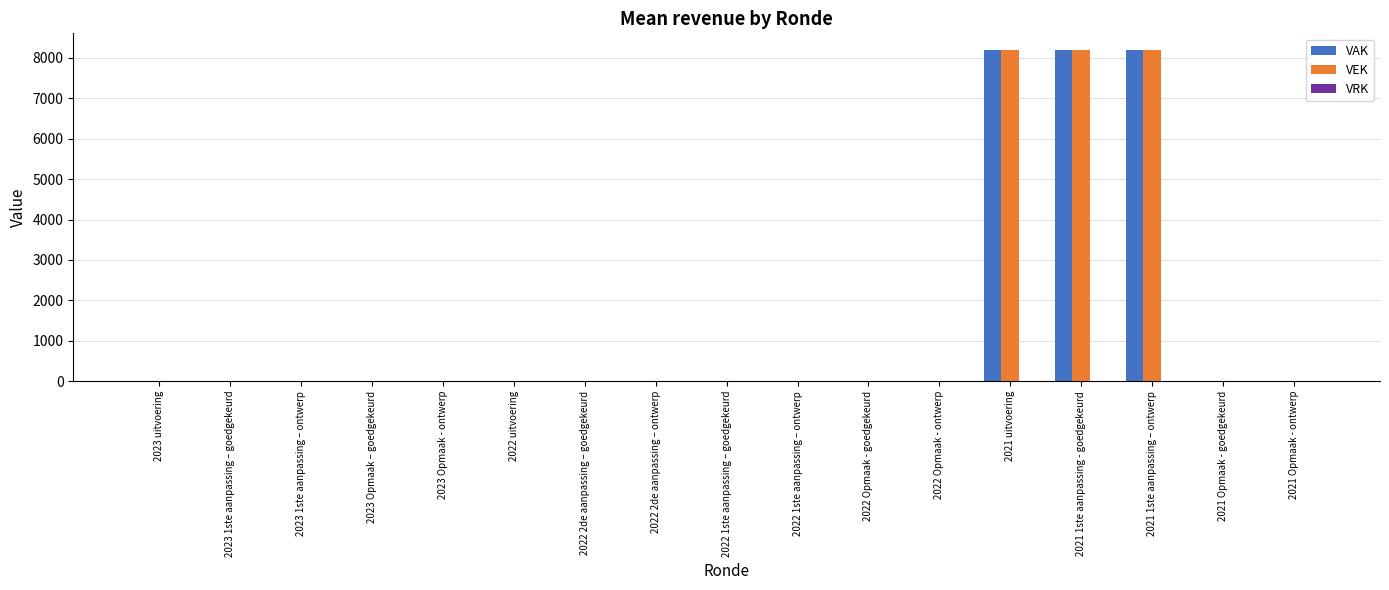

Are the bars grouped side by side (vs. stacked)?

Yes